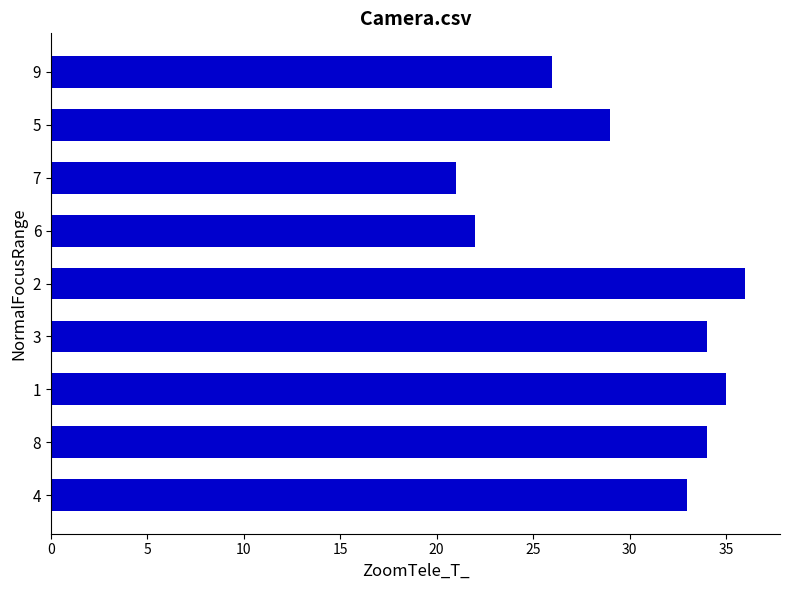

What is the average value?

30